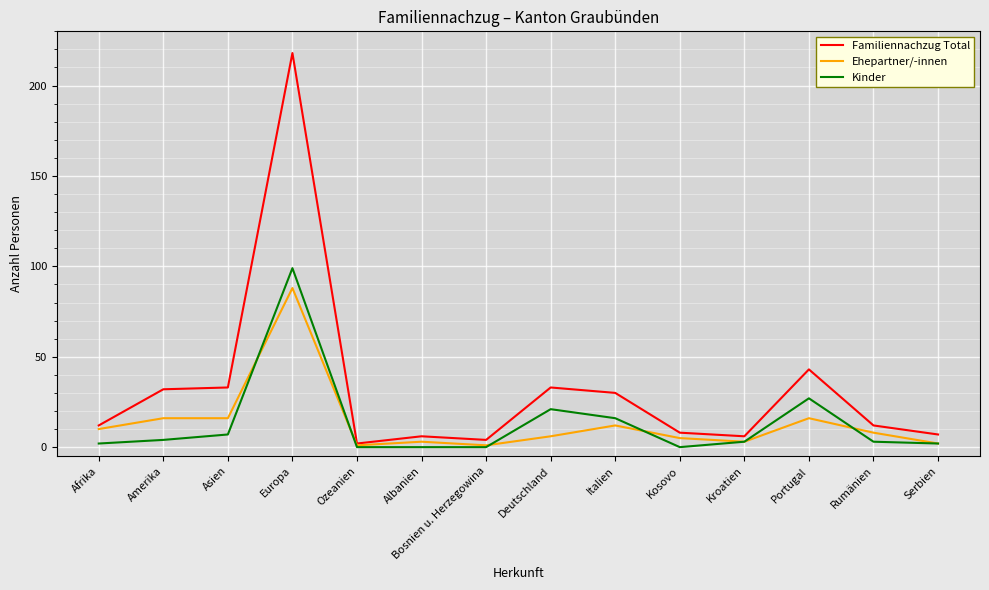

At Deutschland, list the series in order from largest to smallest.

Familiennachzug Total, Kinder, Ehepartner/-innen